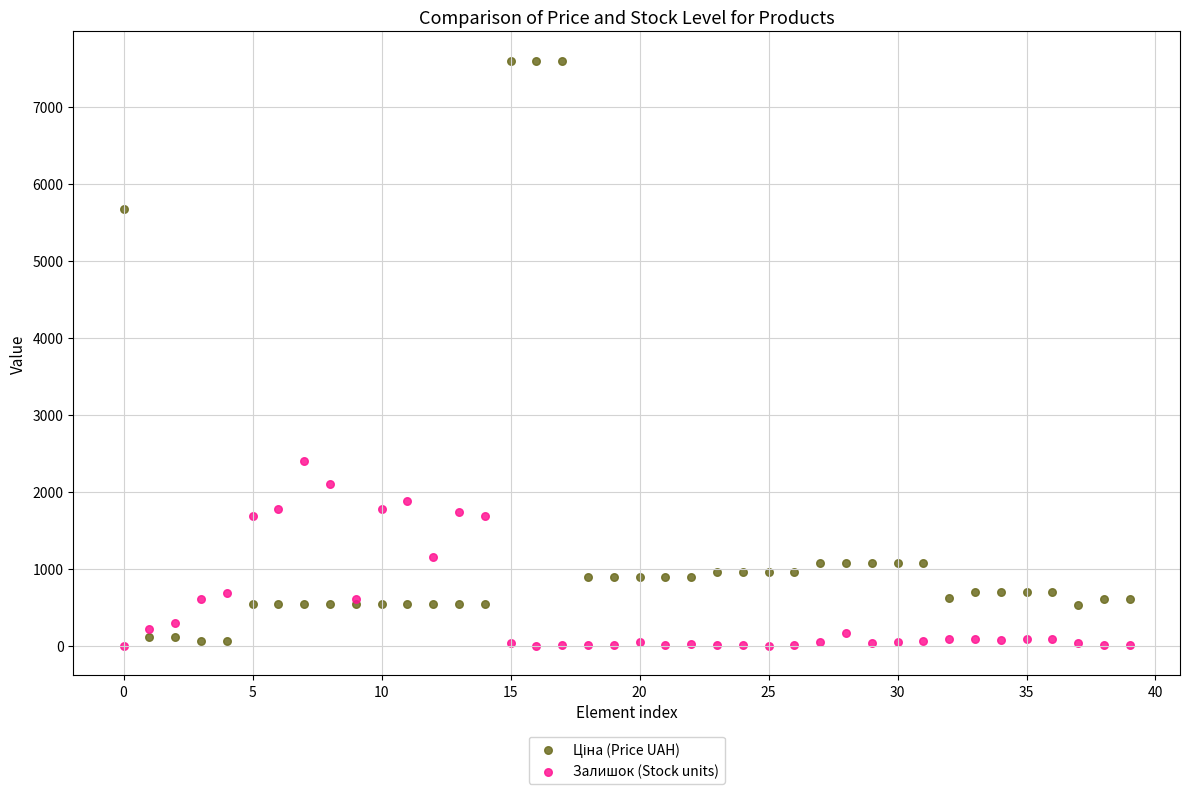

Across all series, what Y value is closest to 3798?

2400.0